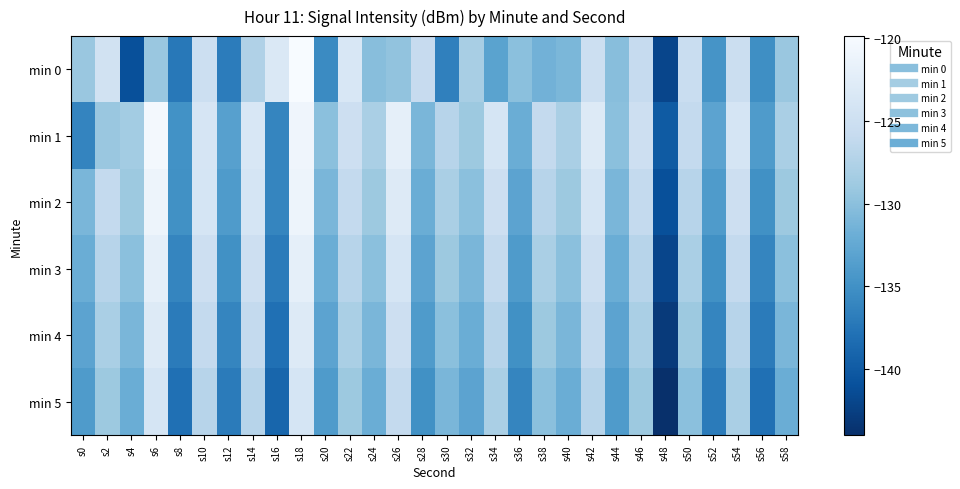

Reading right to left, list all the values displayed in this chart.

min 0: s58=-129.2	s56=-135.2	s54=-125.2	s52=-134.6	s50=-125.5	s48=-142.0	s46=-125.8	s44=-130.2	s42=-125.1	s40=-131.0	s38=-131.5	s36=-130.0	s34=-133.1	s32=-128.1	s30=-136.5	s28=-125.8	s26=-129.6	s24=-130.2	s22=-123.5	s20=-135.5	s18=-119.9	s16=-123.4	s14=-127.6	s12=-136.9	s10=-125.1	s8=-137.3	s6=-129.1	s4=-141.1	s2=-124.4	s0=-129.1
min 1: s58=-128.0	s56=-134.0	s54=-124.0	s52=-133.0	s50=-126.0	s48=-140.0	s46=-125.0	s44=-130.0	s42=-123.0	s40=-128.0	s38=-126.0	s36=-132.0	s34=-124.0	s32=-129.0	s30=-127.0	s28=-131.0	s26=-122.0	s24=-128.0	s22=-125.0	s20=-130.0	s18=-120.8	s16=-136.0	s14=-123.6	s12=-133.4	s10=-123.8	s8=-134.9	s6=-120.3	s4=-128.5	s2=-129.1	s0=-136.1
min 2: s58=-129.0	s56=-135.0	s54=-125.0	s52=-134.0	s50=-127.0	s48=-141.0	s46=-126.0	s44=-131.0	s42=-124.0	s40=-129.0	s38=-127.0	s36=-133.0	s34=-125.0	s32=-130.0	s30=-128.0	s28=-132.0	s26=-123.0	s24=-129.0	s22=-126.0	s20=-131.0	s18=-121.0	s16=-136.0	s14=-124.0	s12=-134.0	s10=-124.0	s8=-135.0	s6=-121.0	s4=-129.0	s2=-126.0	s0=-131.0
min 3: s58=-130.0	s56=-136.0	s54=-126.0	s52=-135.0	s50=-128.0	s48=-142.0	s46=-127.0	s44=-132.0	s42=-125.0	s40=-130.0	s38=-128.0	s36=-134.0	s34=-126.0	s32=-131.0	s30=-129.0	s28=-133.0	s26=-124.0	s24=-130.0	s22=-127.0	s20=-132.0	s18=-122.0	s16=-137.0	s14=-125.0	s12=-135.0	s10=-125.0	s8=-136.0	s6=-122.0	s4=-130.0	s2=-127.0	s0=-132.0
min 4: s58=-131.0	s56=-137.0	s54=-127.0	s52=-136.0	s50=-129.0	s48=-143.0	s46=-128.0	s44=-133.0	s42=-126.0	s40=-131.0	s38=-129.0	s36=-135.0	s34=-127.0	s32=-132.0	s30=-130.0	s28=-134.0	s26=-125.0	s24=-131.0	s22=-128.0	s20=-133.0	s18=-123.0	s16=-138.0	s14=-126.0	s12=-136.0	s10=-126.0	s8=-137.0	s6=-123.0	s4=-131.0	s2=-128.0	s0=-133.0
min 5: s58=-132.0	s56=-138.0	s54=-128.0	s52=-137.0	s50=-130.0	s48=-144.0	s46=-129.0	s44=-134.0	s42=-127.0	s40=-132.0	s38=-130.0	s36=-136.0	s34=-128.0	s32=-133.0	s30=-131.0	s28=-135.0	s26=-126.0	s24=-132.0	s22=-129.0	s20=-134.0	s18=-124.0	s16=-139.0	s14=-127.0	s12=-137.0	s10=-127.0	s8=-138.0	s6=-124.0	s4=-132.0	s2=-129.0	s0=-134.0